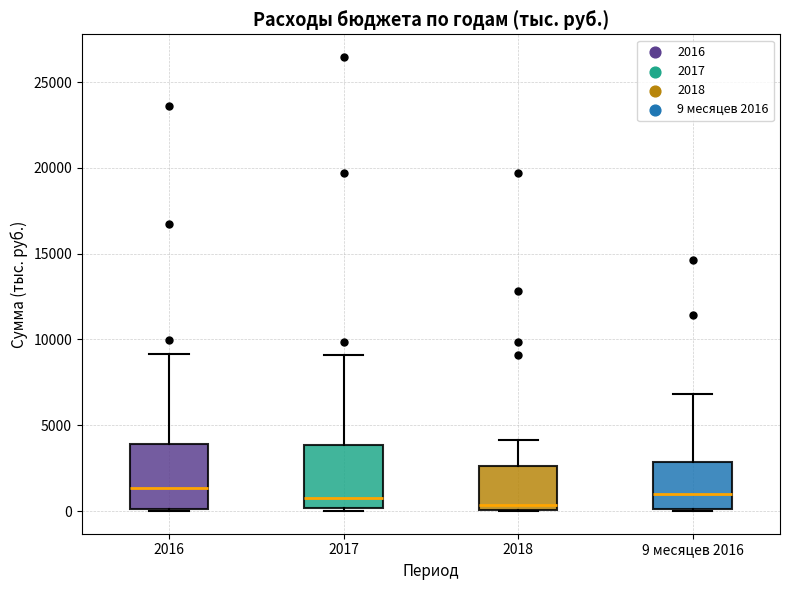

Reading left to right, read every box against the y-axis: the position of its median line, the range the box covers, and the ends of its whiskers. The values are not printed on the chart, so give them approximately, as read against the axis.

2016: median 1500, box 0 to 4000, whiskers 0 to 9000
2017: median 1000, box 0 to 4000, whiskers 0 (just below the box's lower edge) to 9000
2018: median 500, box 0 to 2500, whiskers 0 to 4000
9 месяцев 2016: median 1000, box 0 to 3000, whiskers 0 to 7000